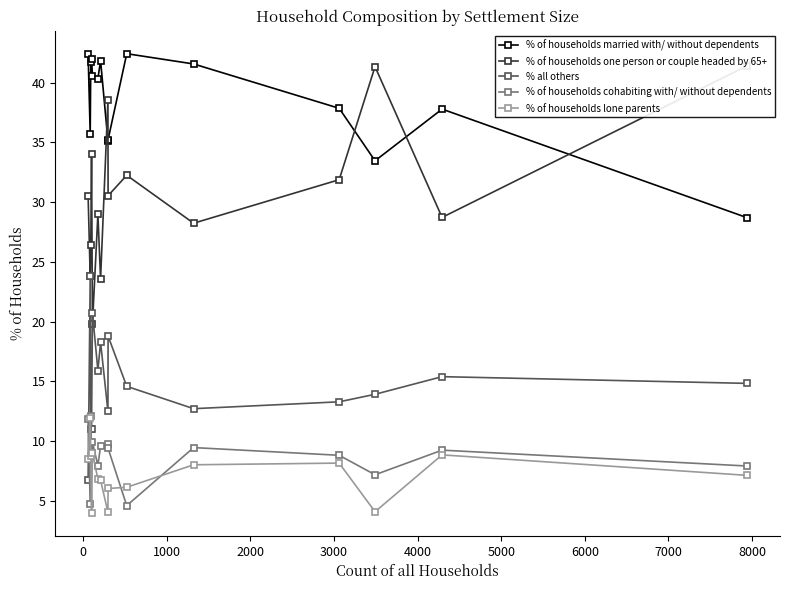

Which series has the largest total across all categories?

% of households married with/ without dependents